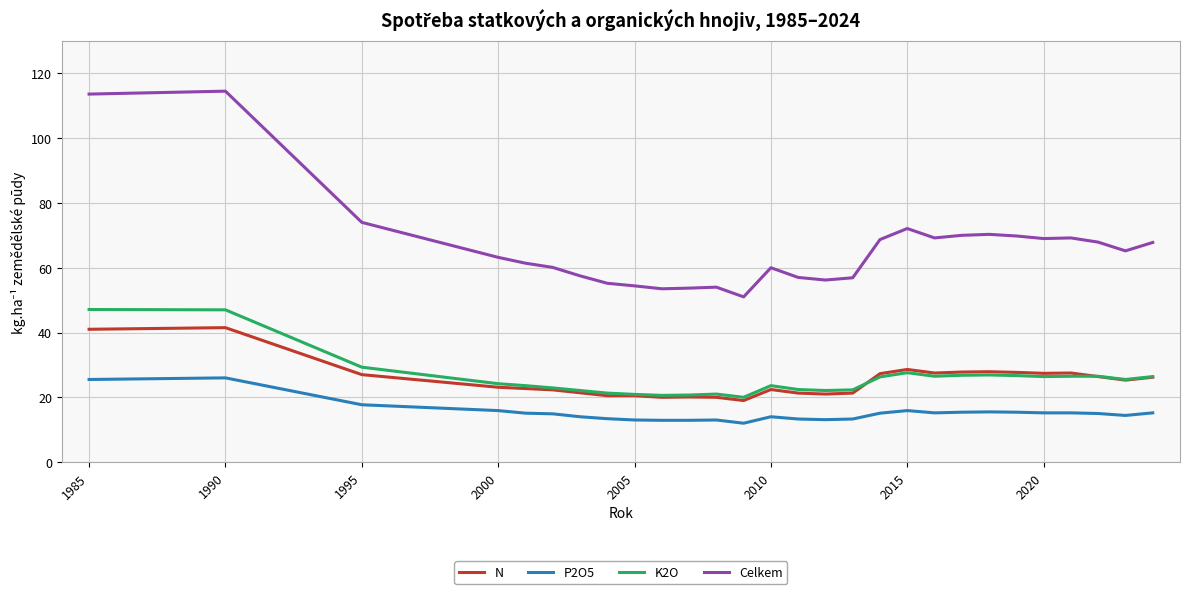

What is the greatest value displayed?

114.5